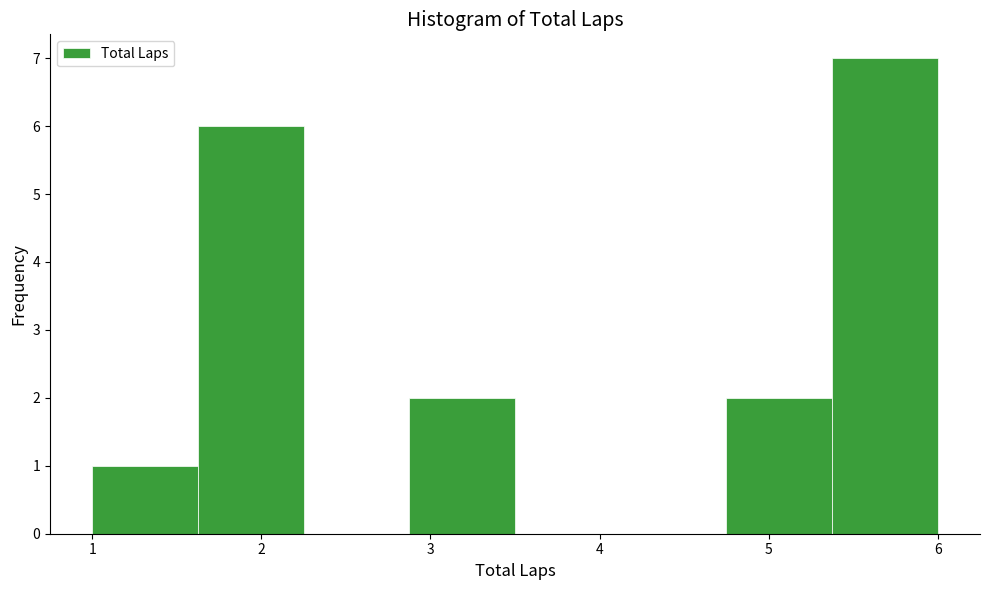

Reading left to right, transcribe this chart: for each bar, give the range it covers on the x-axis and its height. Neither the bar edges nor the heights are printed on the chart, so give them approximately, as read against the axes.

1.0 to 1.6: 1
1.6 to 2.3: 6
2.3 to 2.9: 0
2.9 to 3.5: 2
3.5 to 4.1: 0
4.1 to 4.8: 0
4.8 to 5.4: 2
5.4 to 6.0: 7